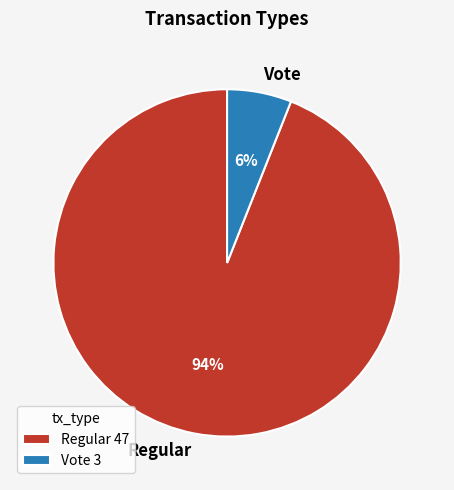

To the nearest percent, what percentage of the pie is Regular?

94%